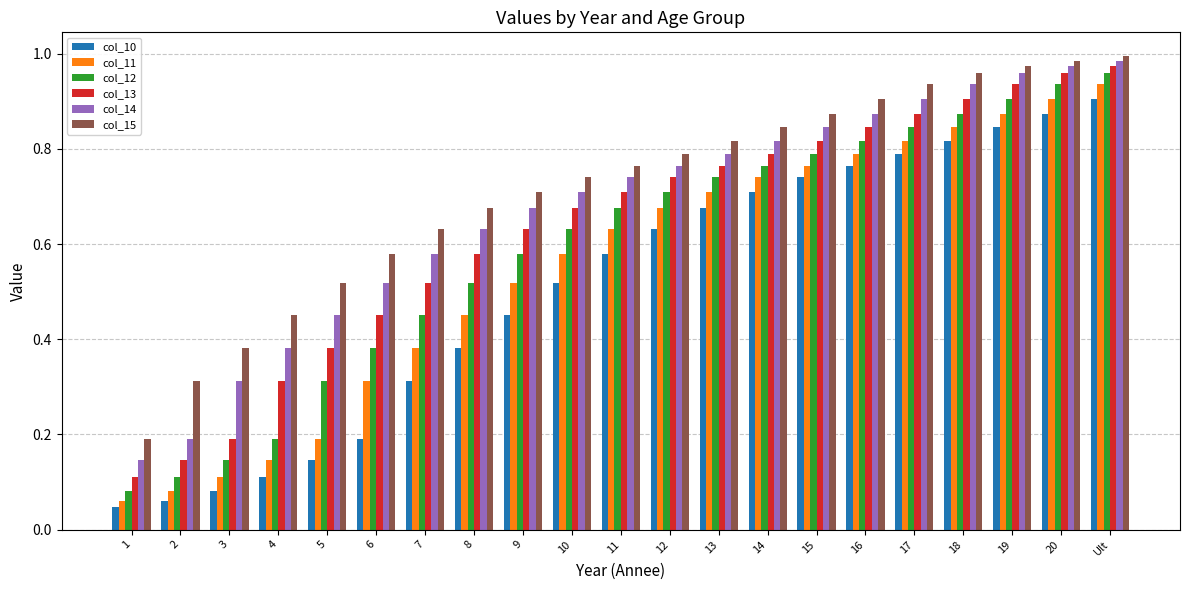

What is the label of the 15th bar from the right?

7